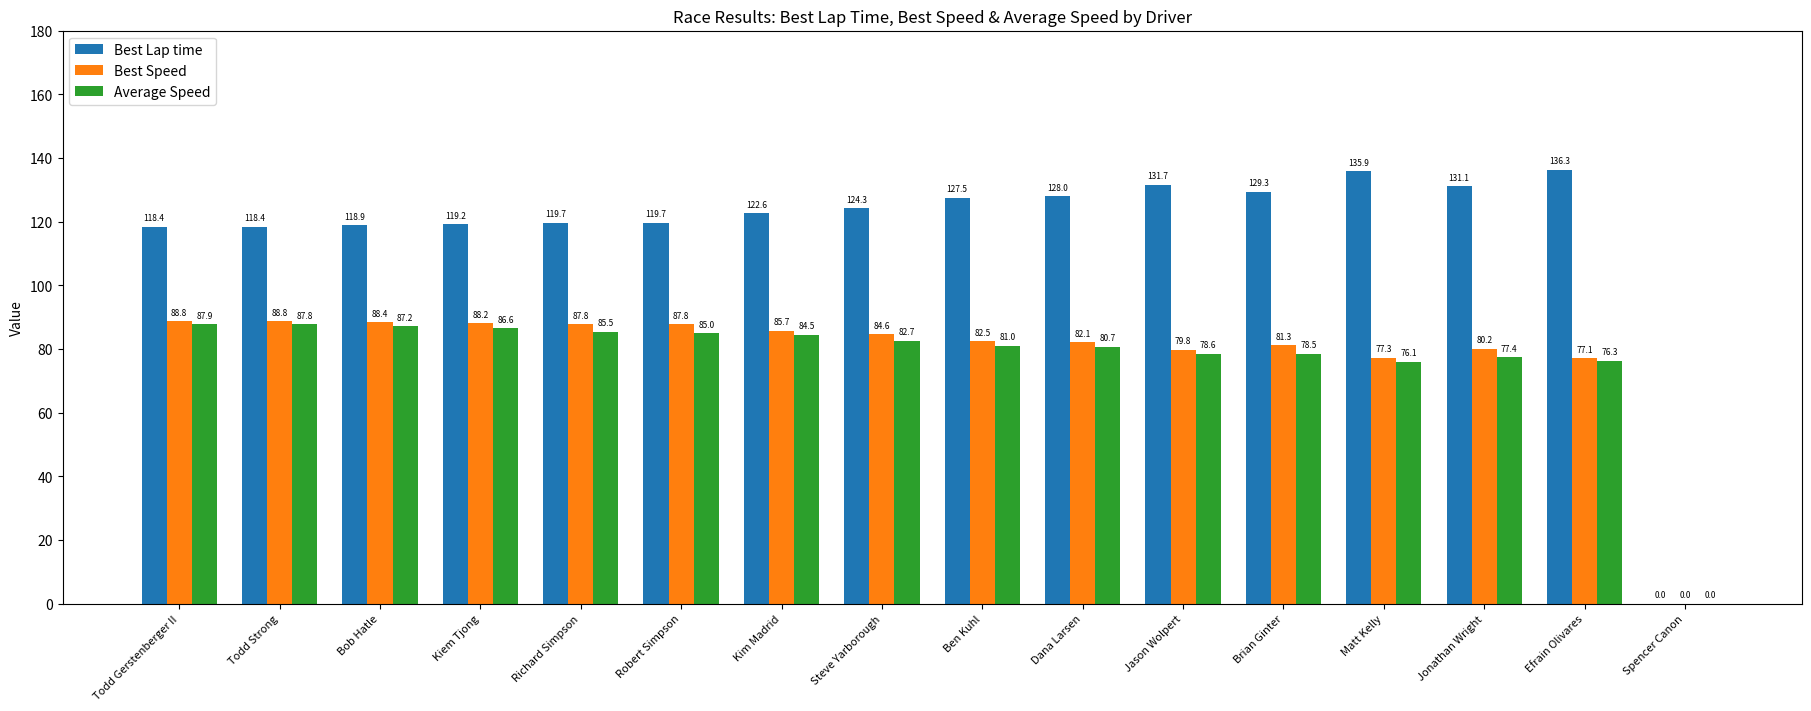

Which series has the largest total across all categories?

Best Lap time